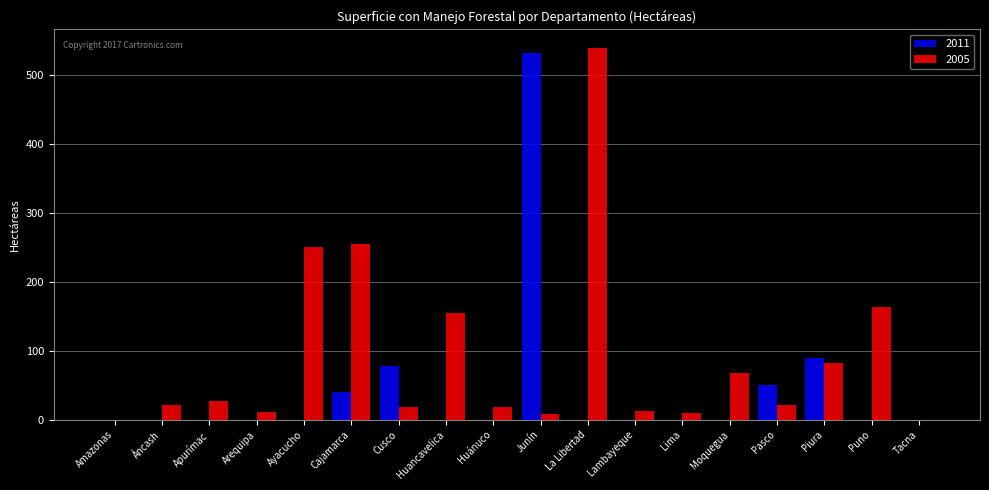

Where is 2011 nearest to the value 265?

Piura